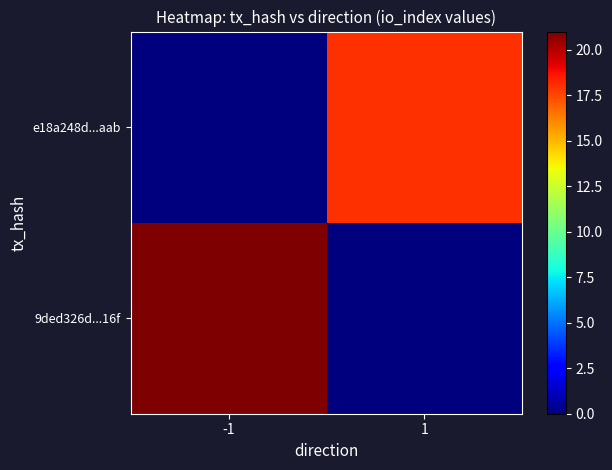

Which series has the largest range (max minus min)?

9ded326d...16f